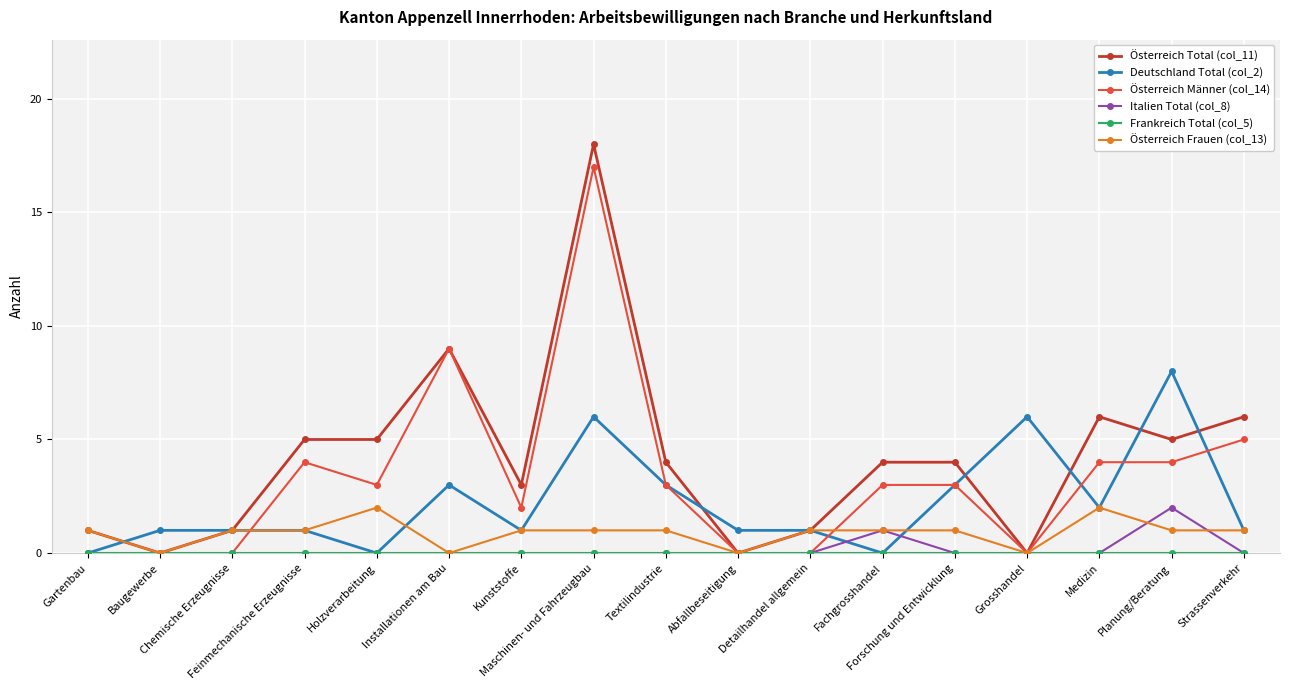

What is the highest value of the Österreich Total (col_11) series?

18